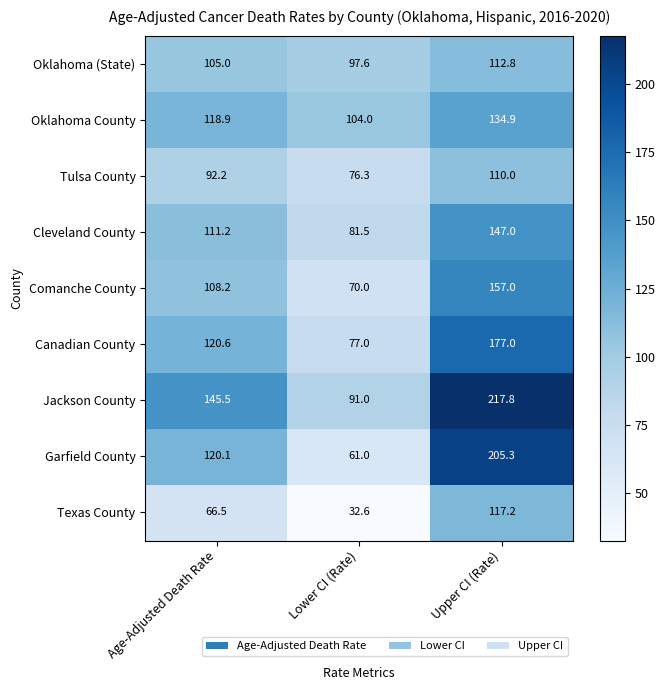

Rank the series by their maximum value, from lowest to highest.

Tulsa County, Oklahoma (State), Texas County, Oklahoma County, Cleveland County, Comanche County, Canadian County, Garfield County, Jackson County